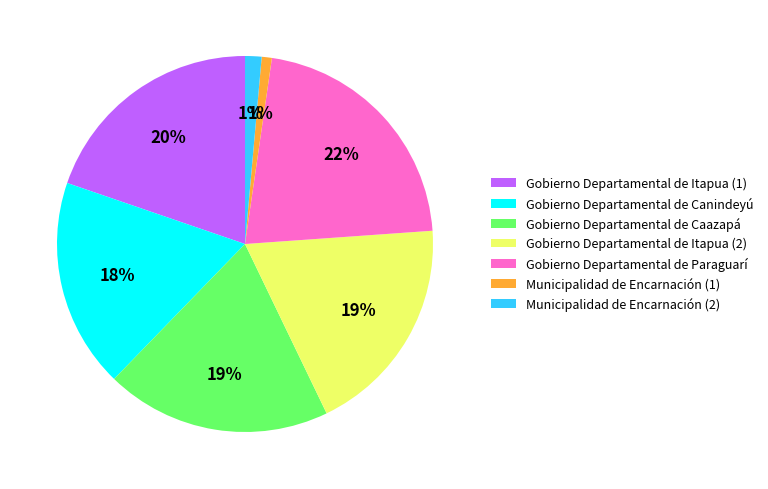

To the nearest percent, what is the difference between the Gobierno Departamental de Paraguarí and Gobierno Departamental de Itapua (1) slice percentages?

2%